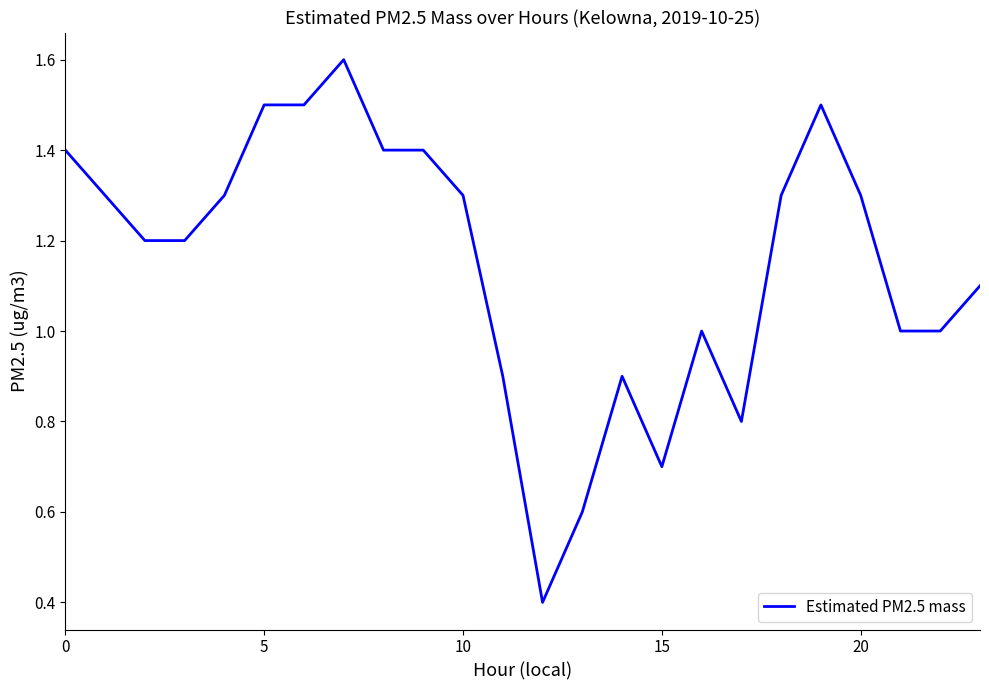

What is the greatest value displayed?

1.6